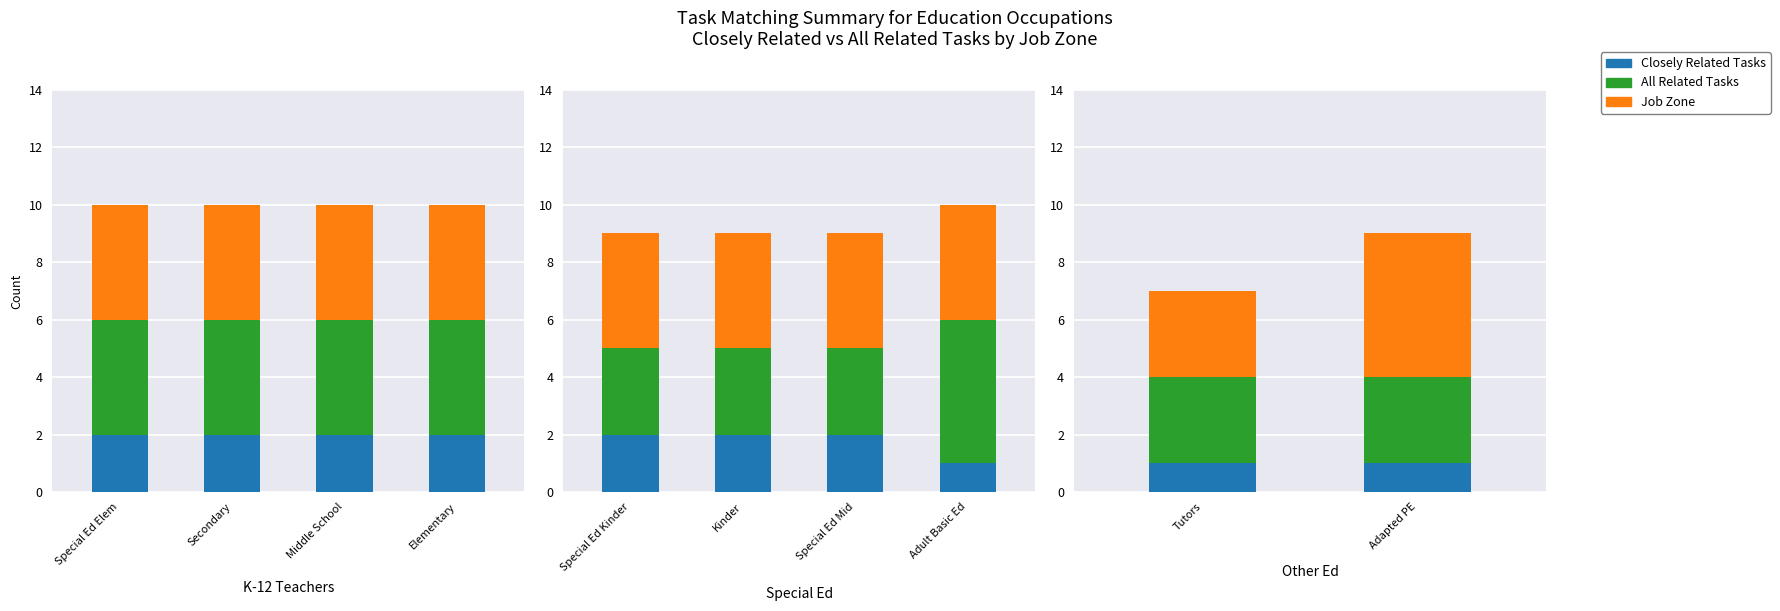

What is the label of the 2nd bar from the left?

Adapted PE